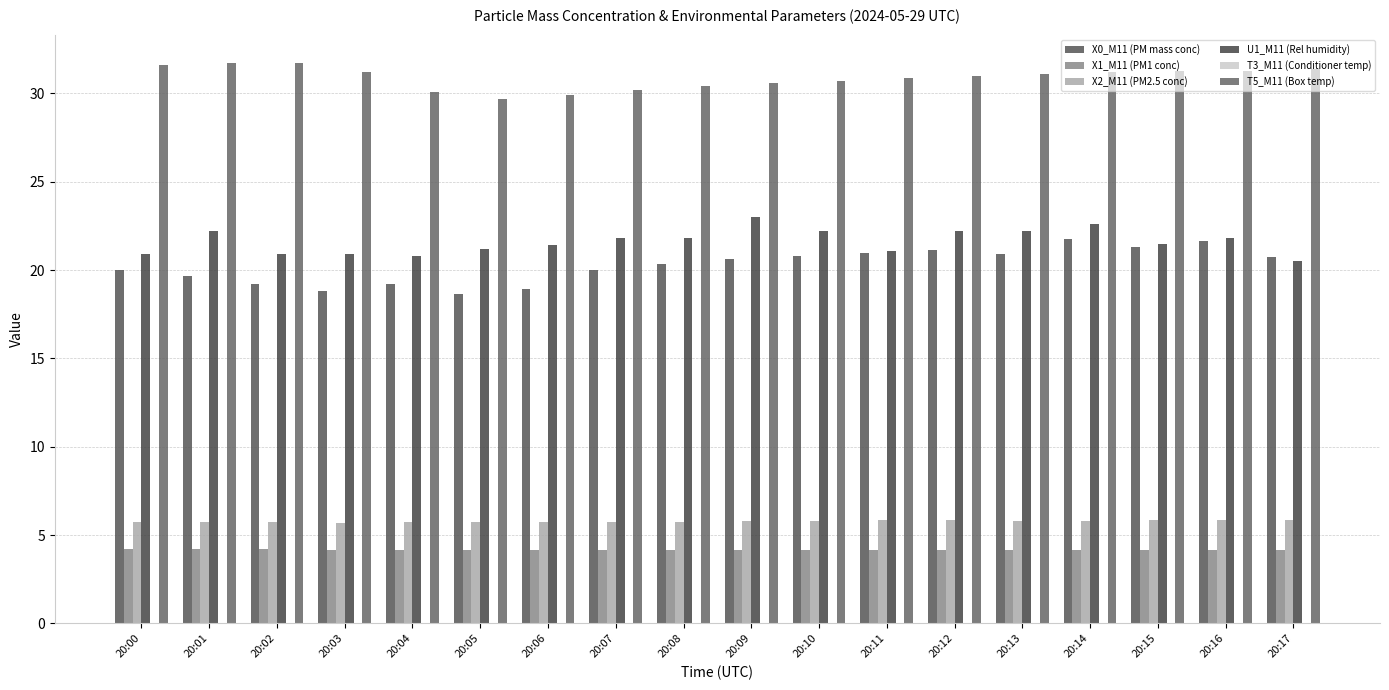

Which has a higher value, 20:13 or 20:09?

20:13